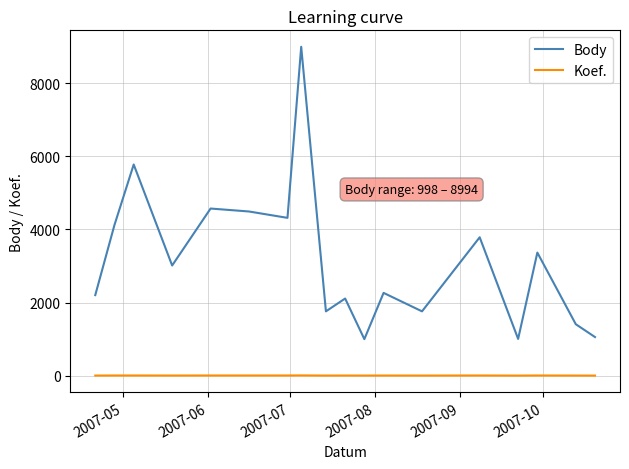

True or false: Body and Koef. cross at least once.

False